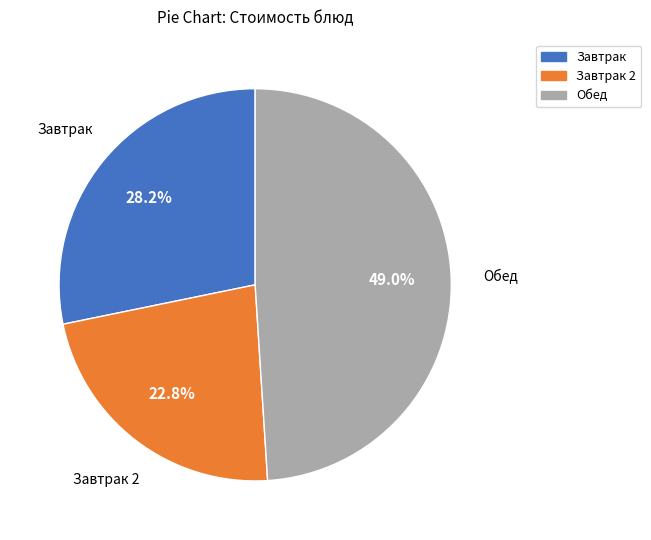

Is there a majority slice in this chart?

No